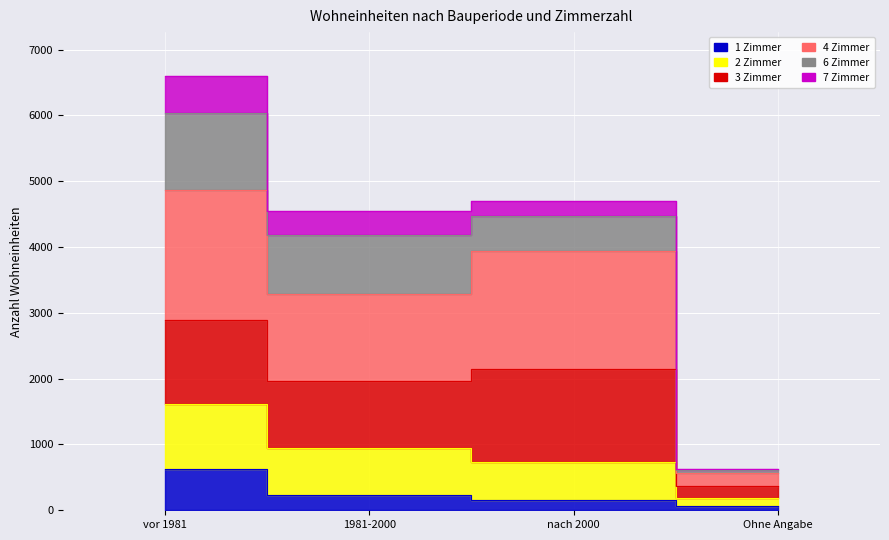

What is the label of the 1st point from the left?

vor 1981